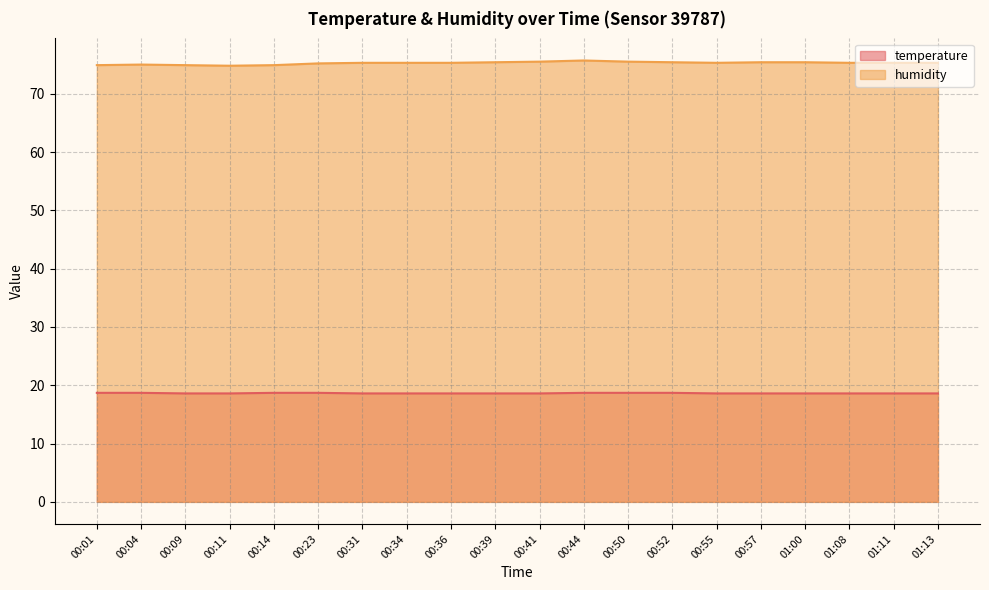

Rank the series at 00:57 from highest to lowest value.

humidity, temperature